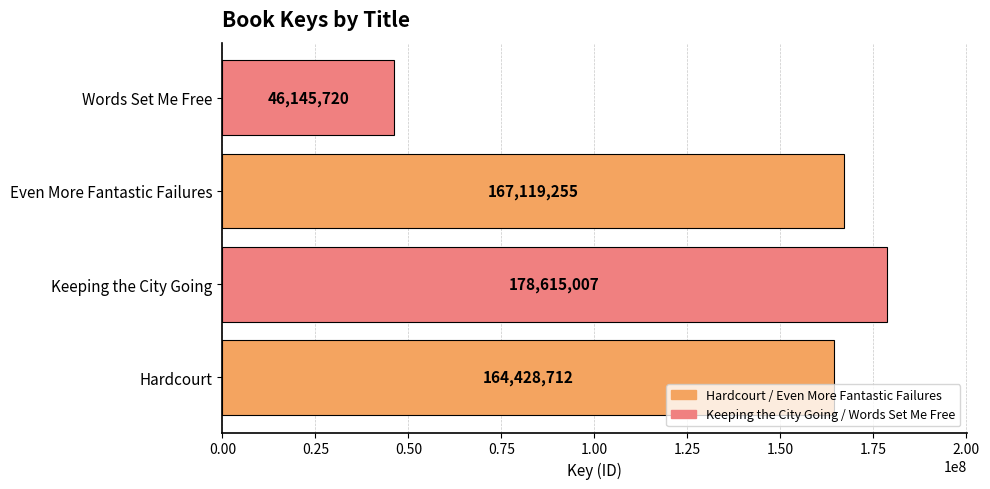

What is the average value?

139077174